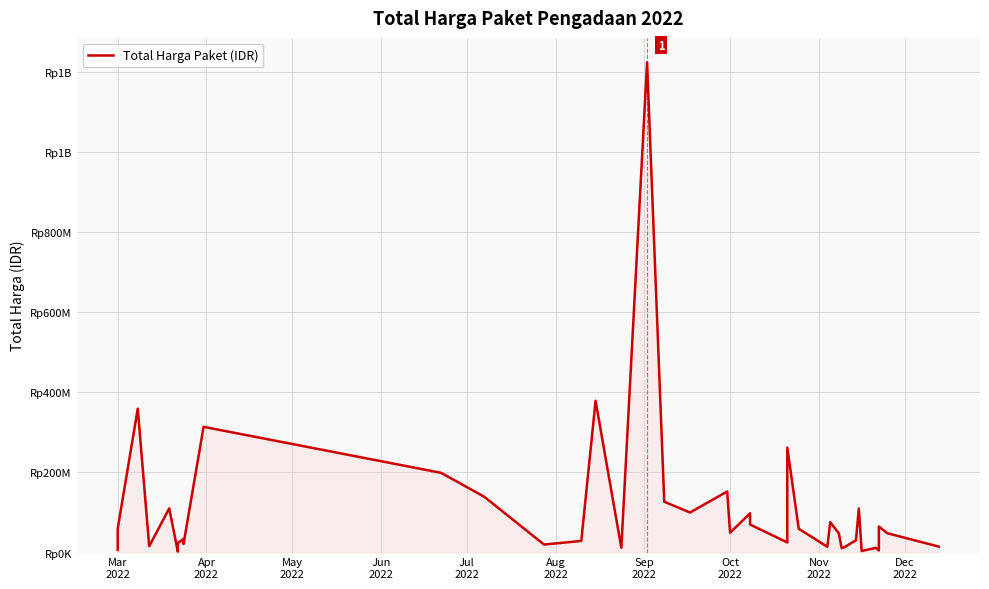

Is it true that the value at Mar 2022 is 99810340?

False